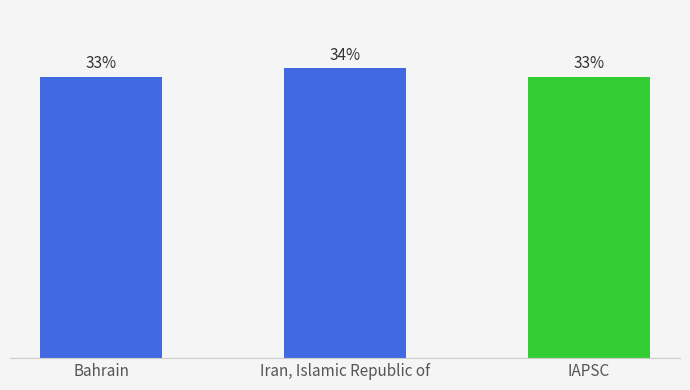

Between Iran, Islamic Republic of and IAPSC, which is larger?

Iran, Islamic Republic of